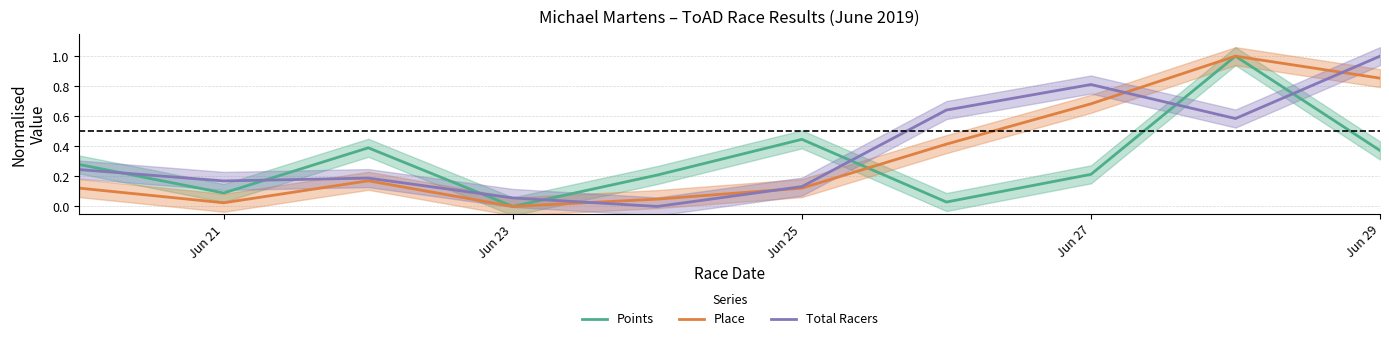

True or false: Total Racers and Points cross at least once.

True